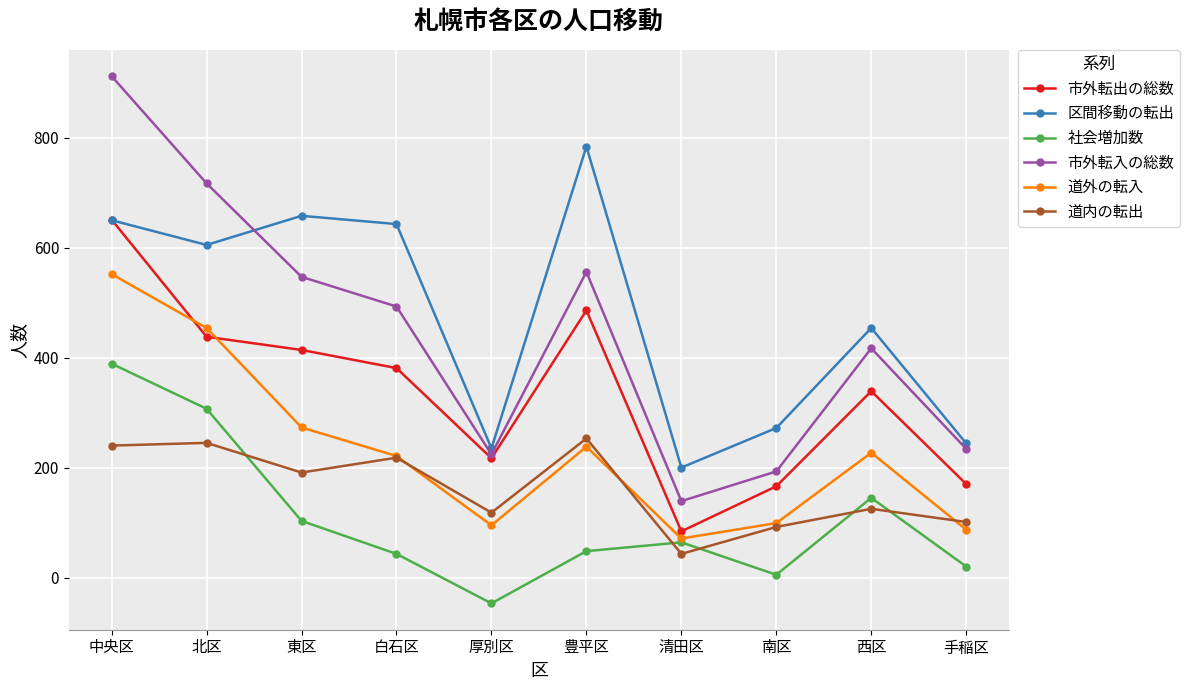

True or false: 道外の転入 and 区間移動の転出 intersect in this chart.

False